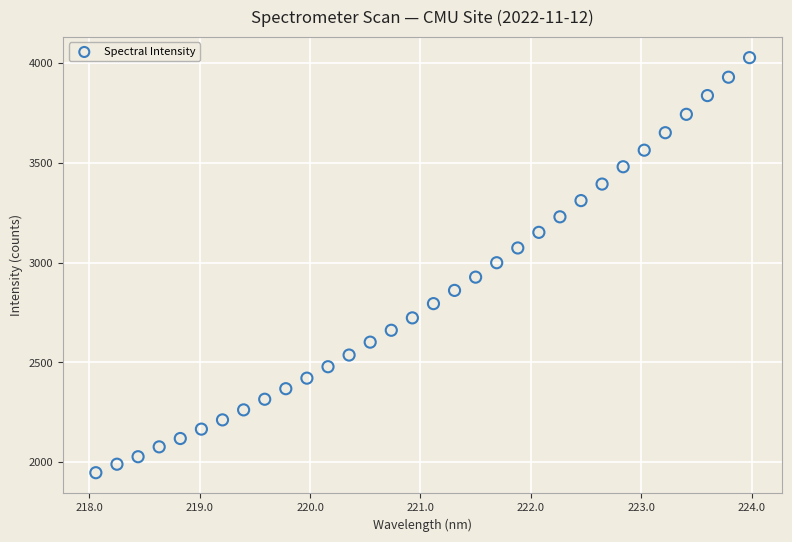

What is the range of X values (max minus min)?

5.9